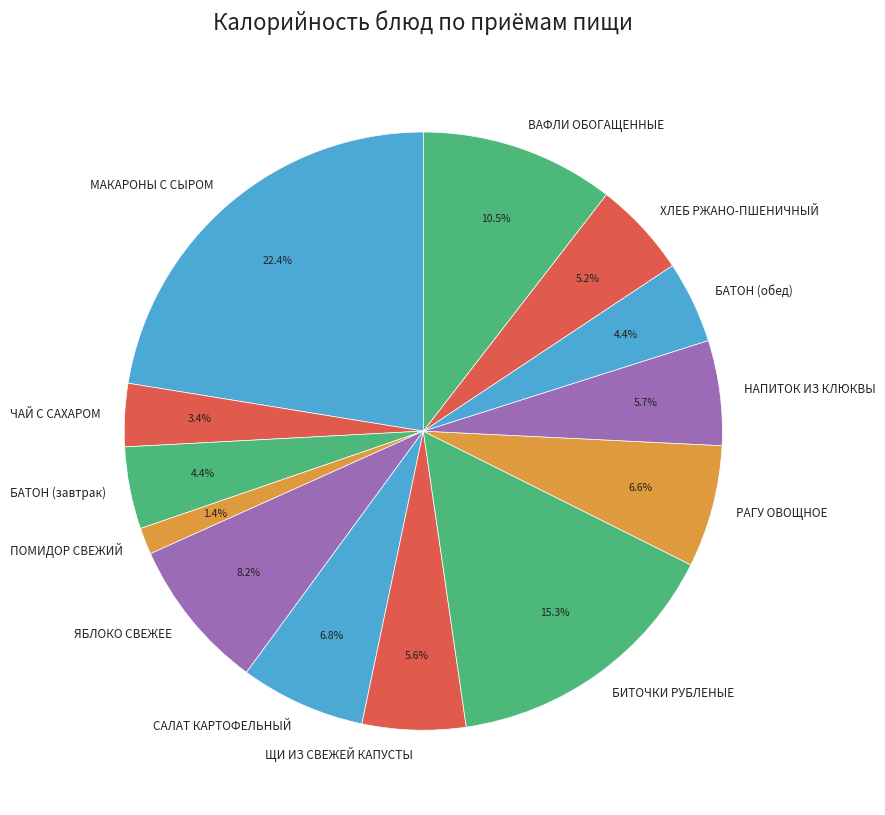

What is the smallest slice in the pie chart?

ПОМИДОР СВЕЖИЙ